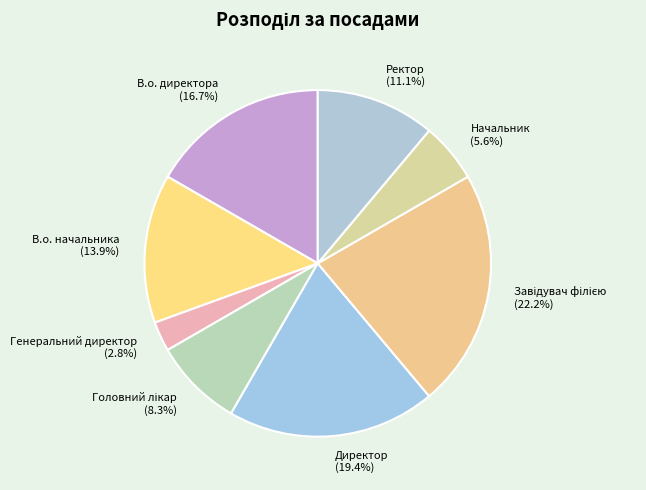

Is there a majority slice in this chart?

No